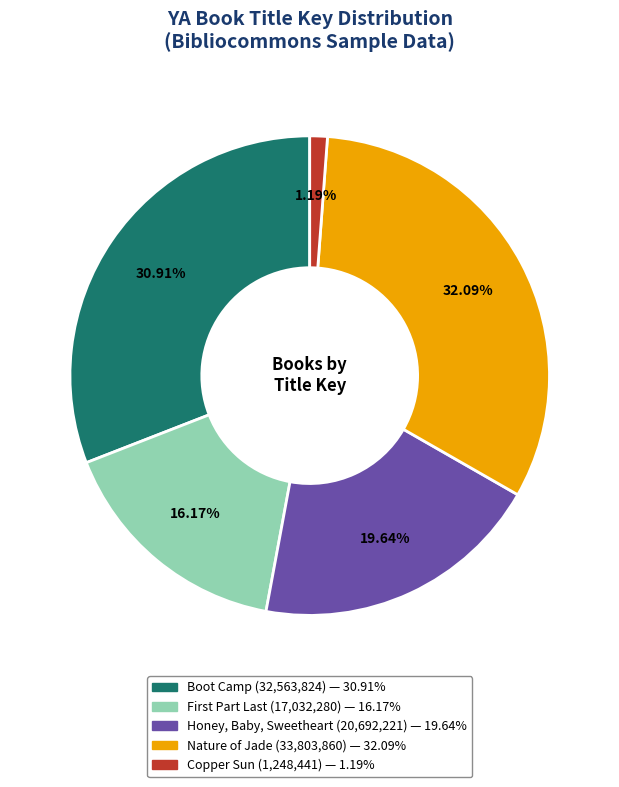

Which slice is the smallest?

Copper Sun